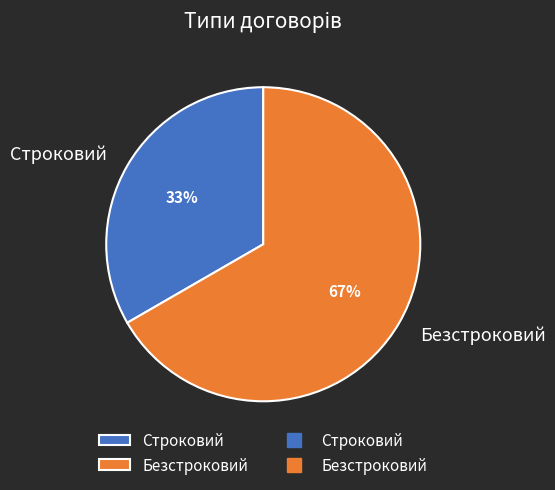

Does Безстроковий account for over 50% of the chart?

Yes